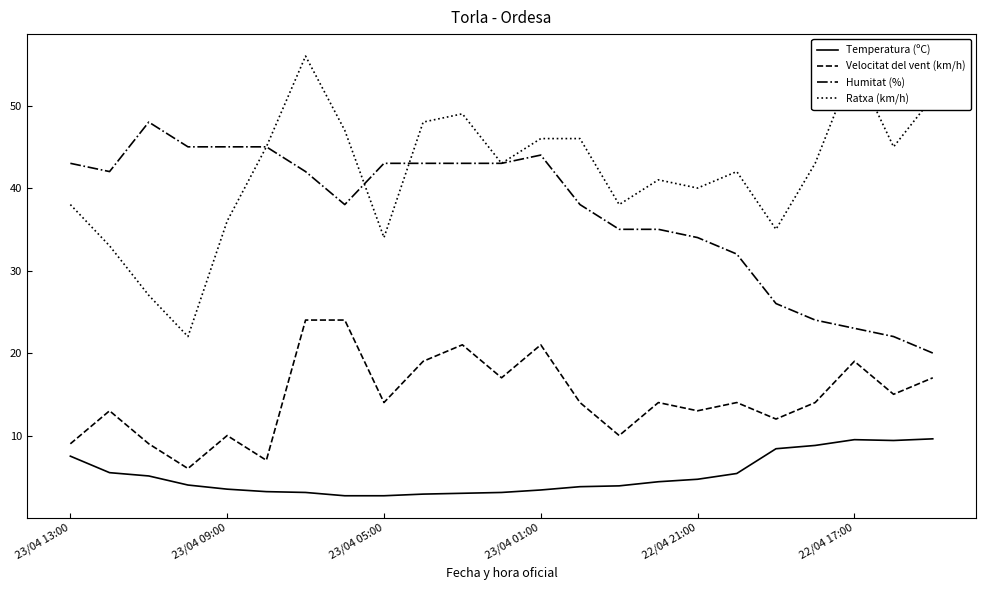

What is the maximum value shown in the chart?

56.0